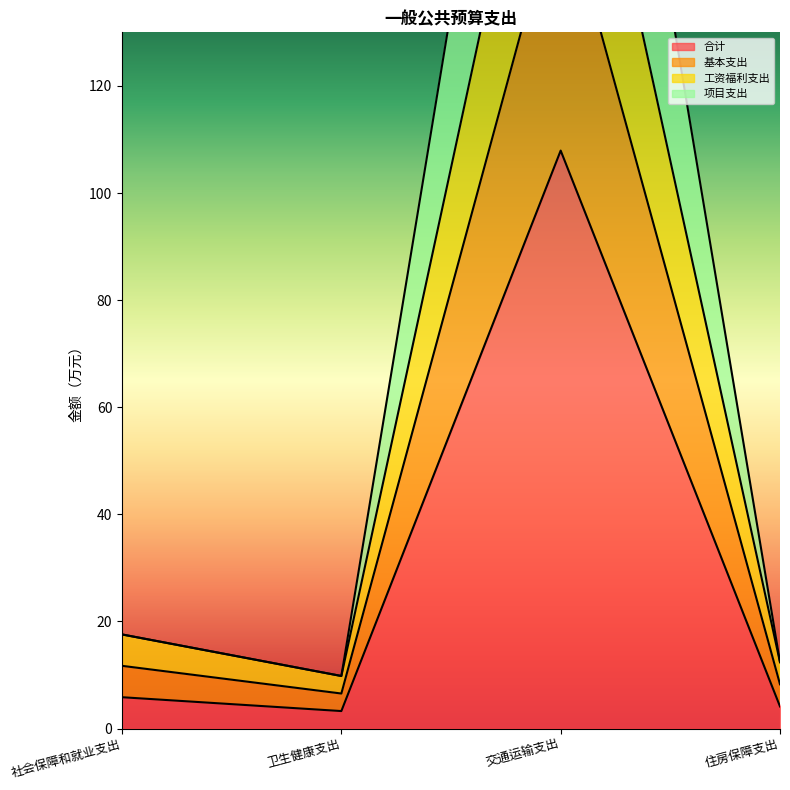

List the labels in order of 工资福利支出 value, smallest first.

卫生健康支出, 住房保障支出, 社会保障和就业支出, 交通运输支出